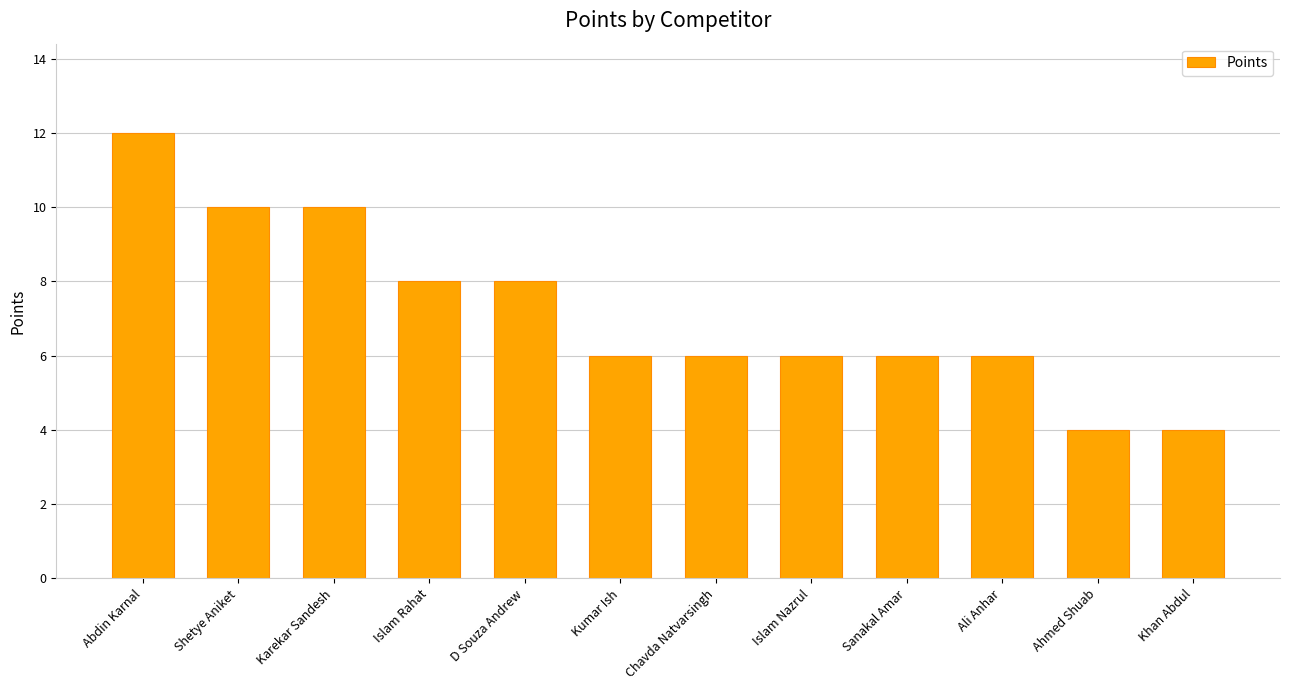

At which label does the data first exceed 6?

Abdin Karnal